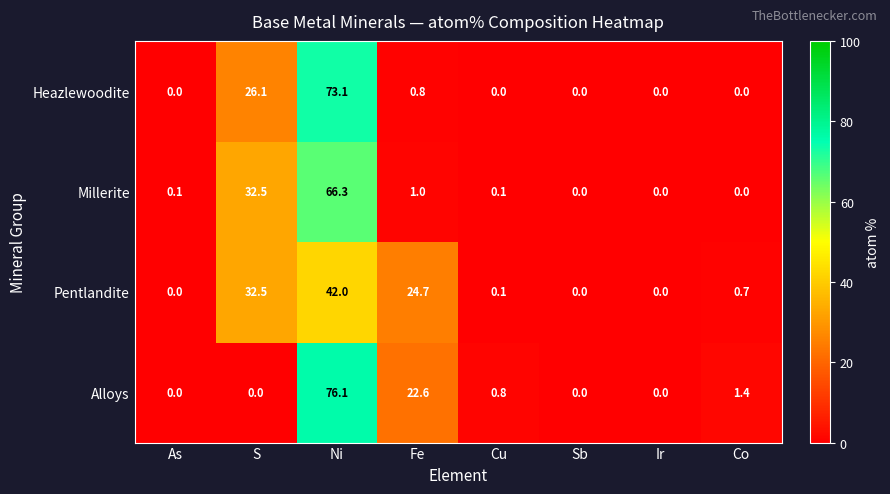

At which label is Millerite closest to 33?

S